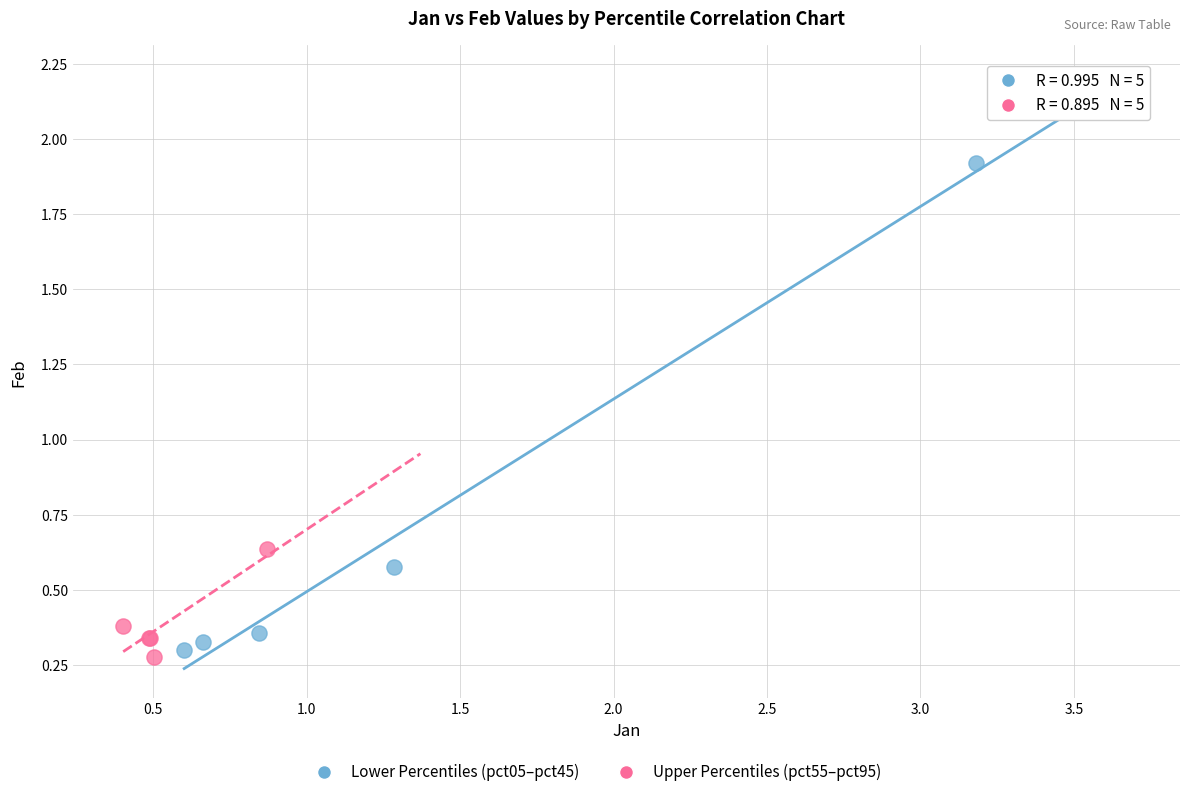

Which series reaches the minimum Y coordinate?

Upper Percentiles (pct55–pct95)